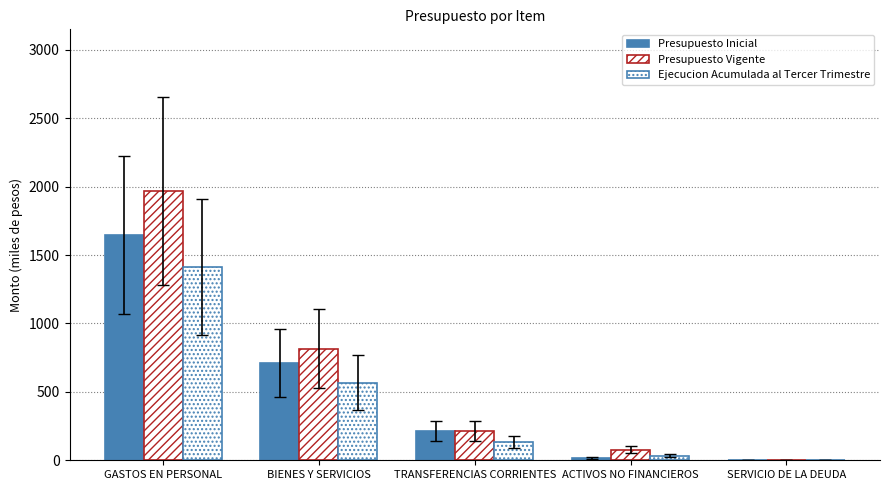

Which series has the widest spread of values?

Presupuesto Vigente